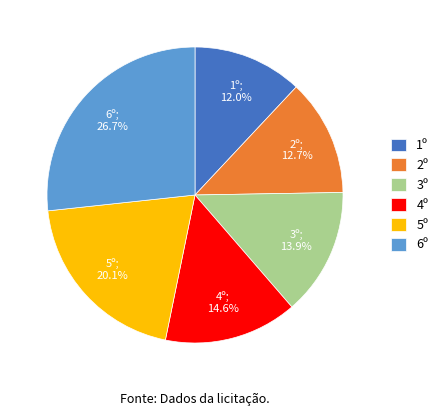

Is it true that 1º is 12% of the pie?

True